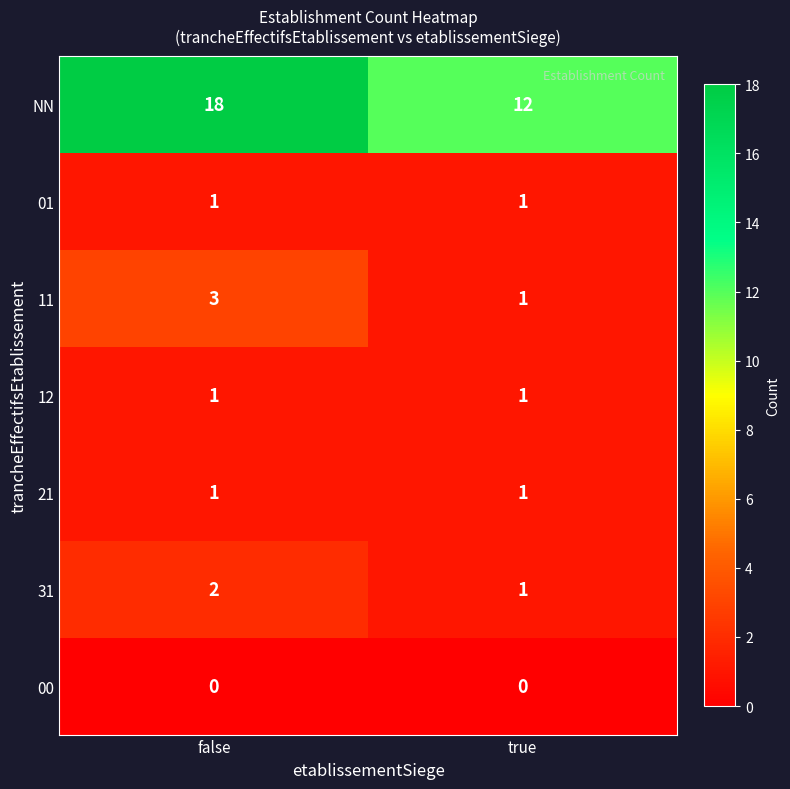

Which series has the widest spread of values?

NN